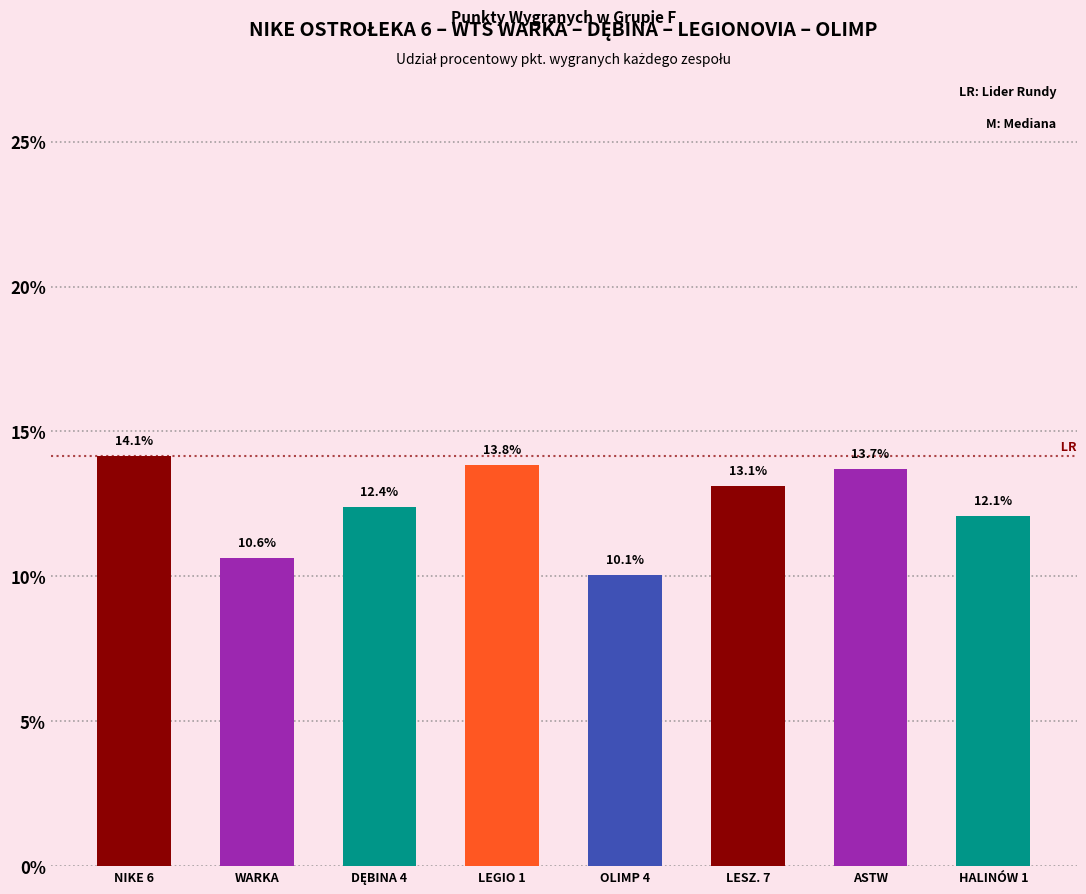

Is it true that the value at HALINÓW 1 is 12.1?

True